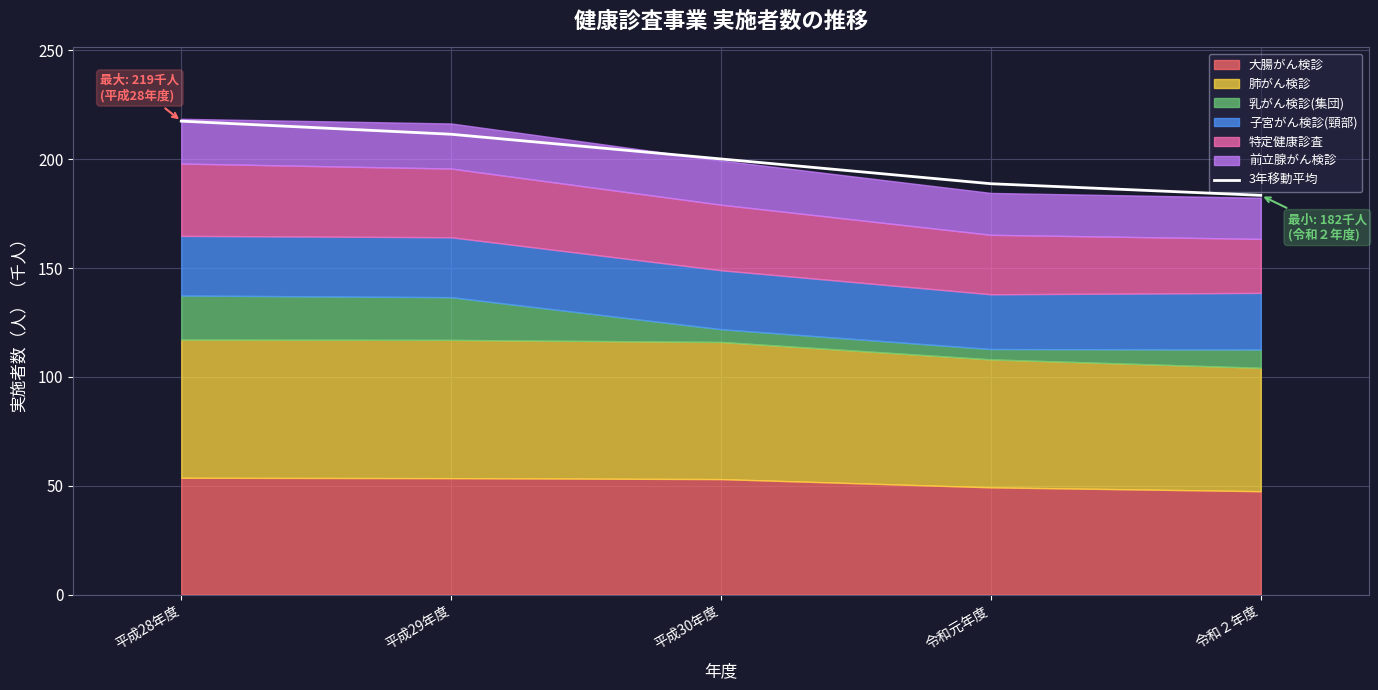

Is it true that the value at 令和元年度 is 84.8?

False